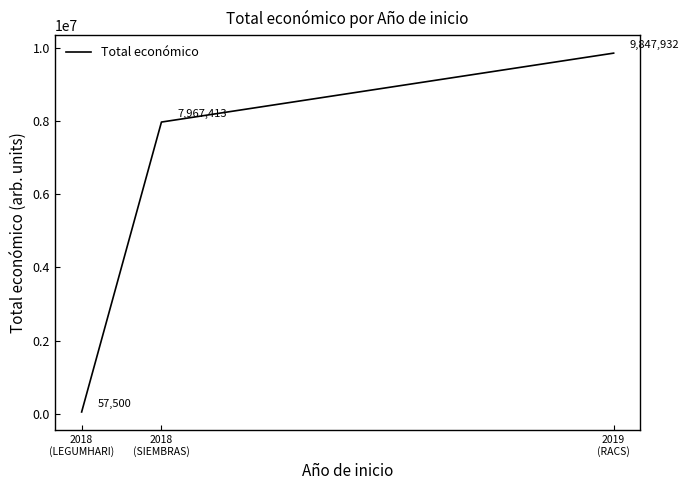

At which category does the chart reach its minimum across all series?

2018
(LEGUMHARI)